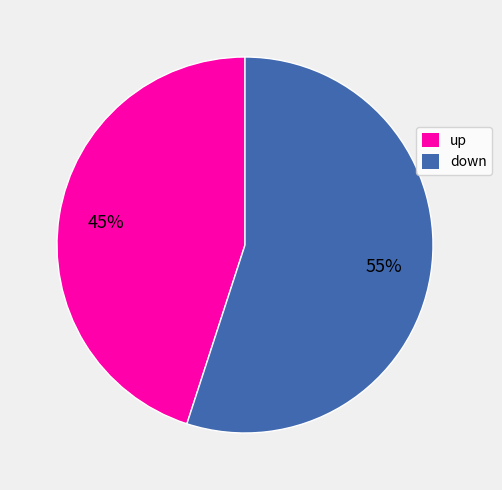

Is the sum of down and up greater than half?

Yes